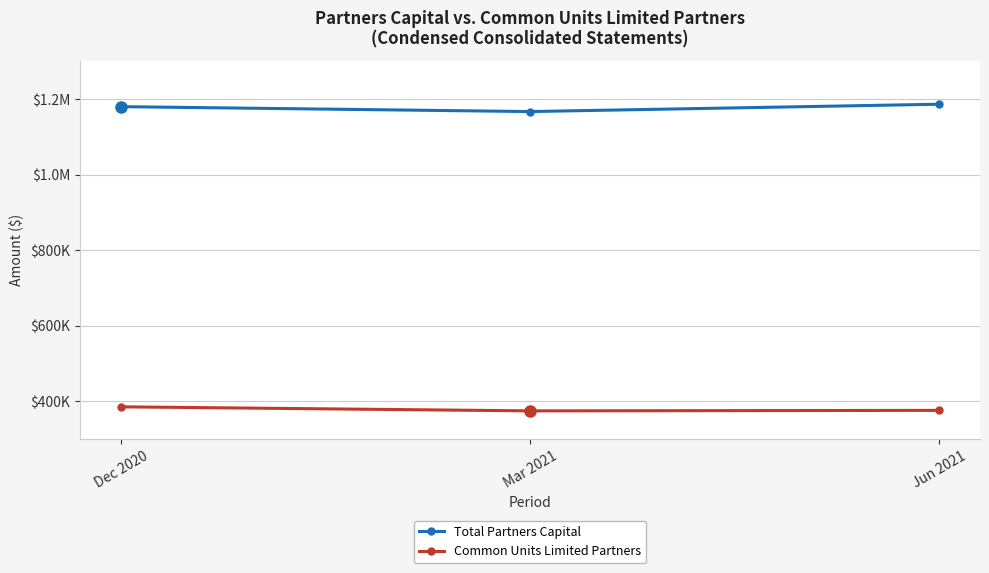

What are all the series names shown in the legend?

Total Partners Capital, Common Units Limited Partners